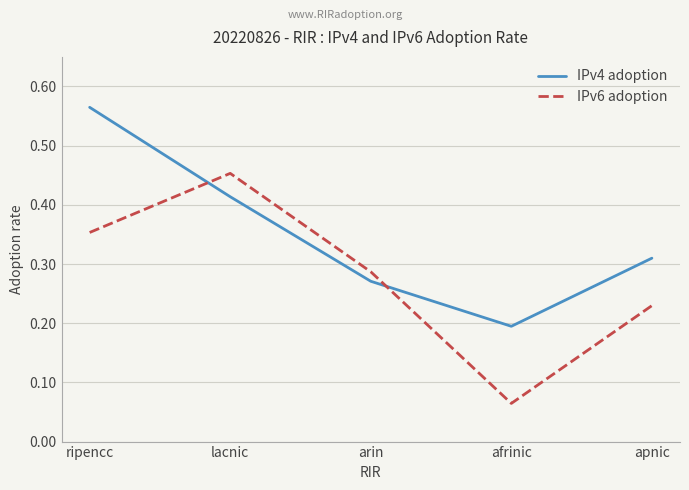

Which series has the widest spread of values?

IPv6 adoption